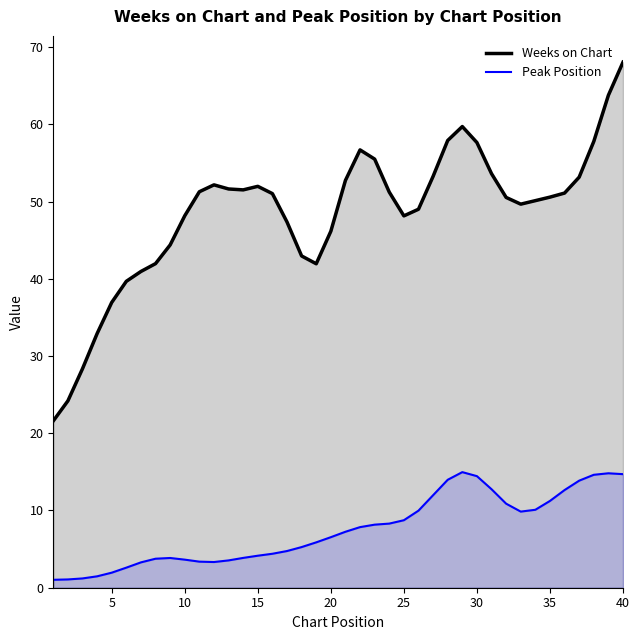

How many series are shown in this chart?

2